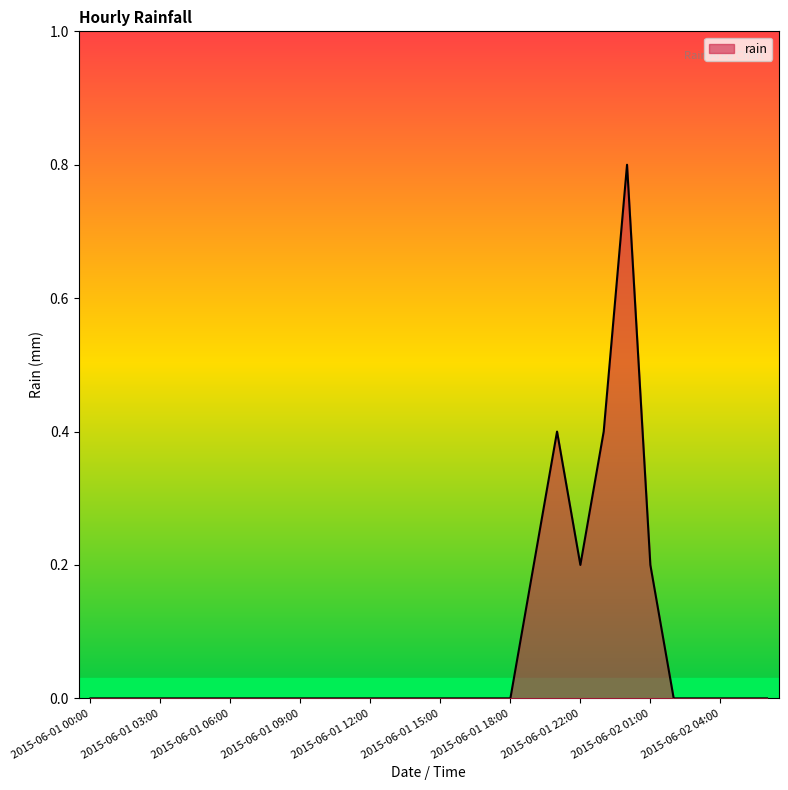

Does the chart display data point markers on the line(s)?

No